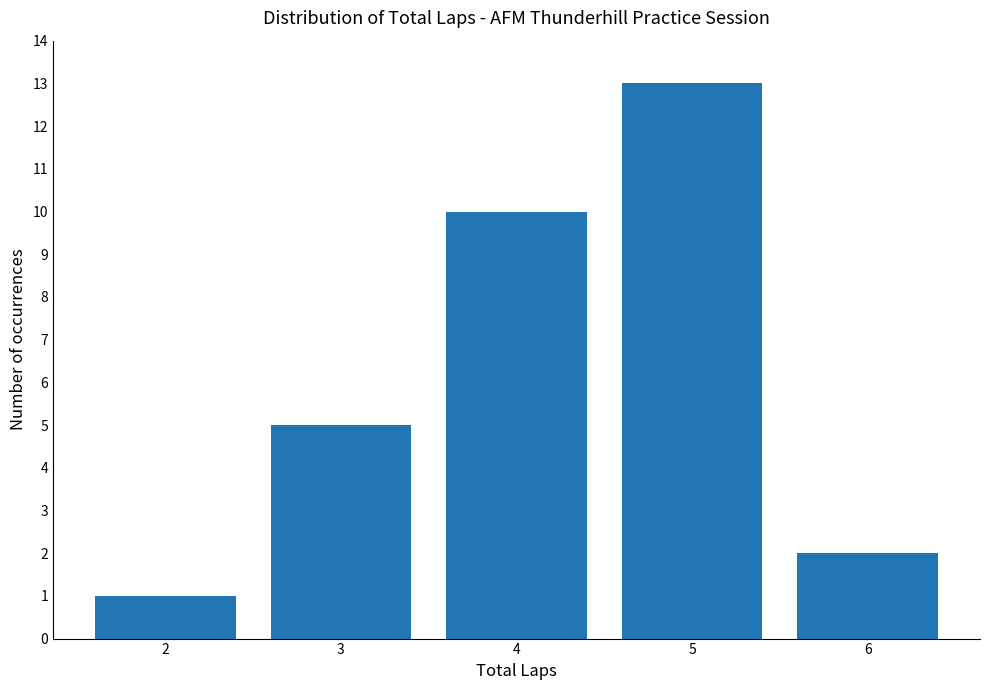

Where is the data nearest to the value 7?

3